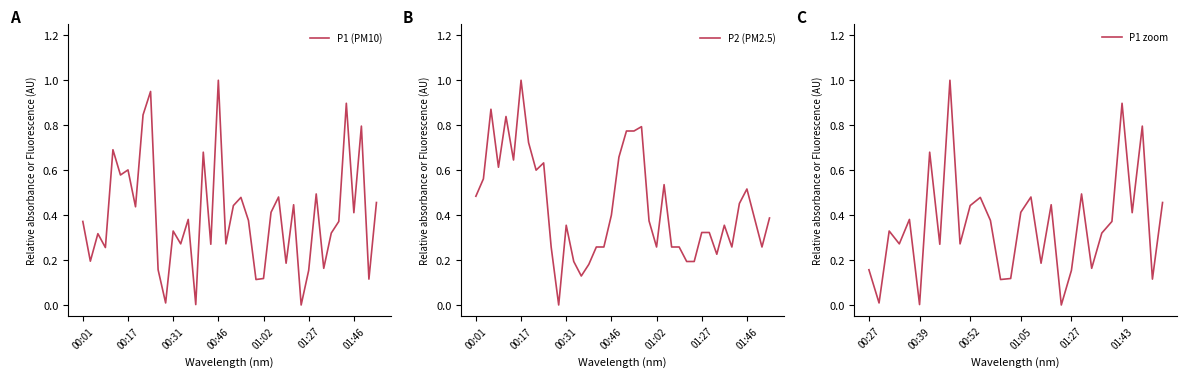

What is the sum of the P2 values at 00:31 and 01:43?

0.8